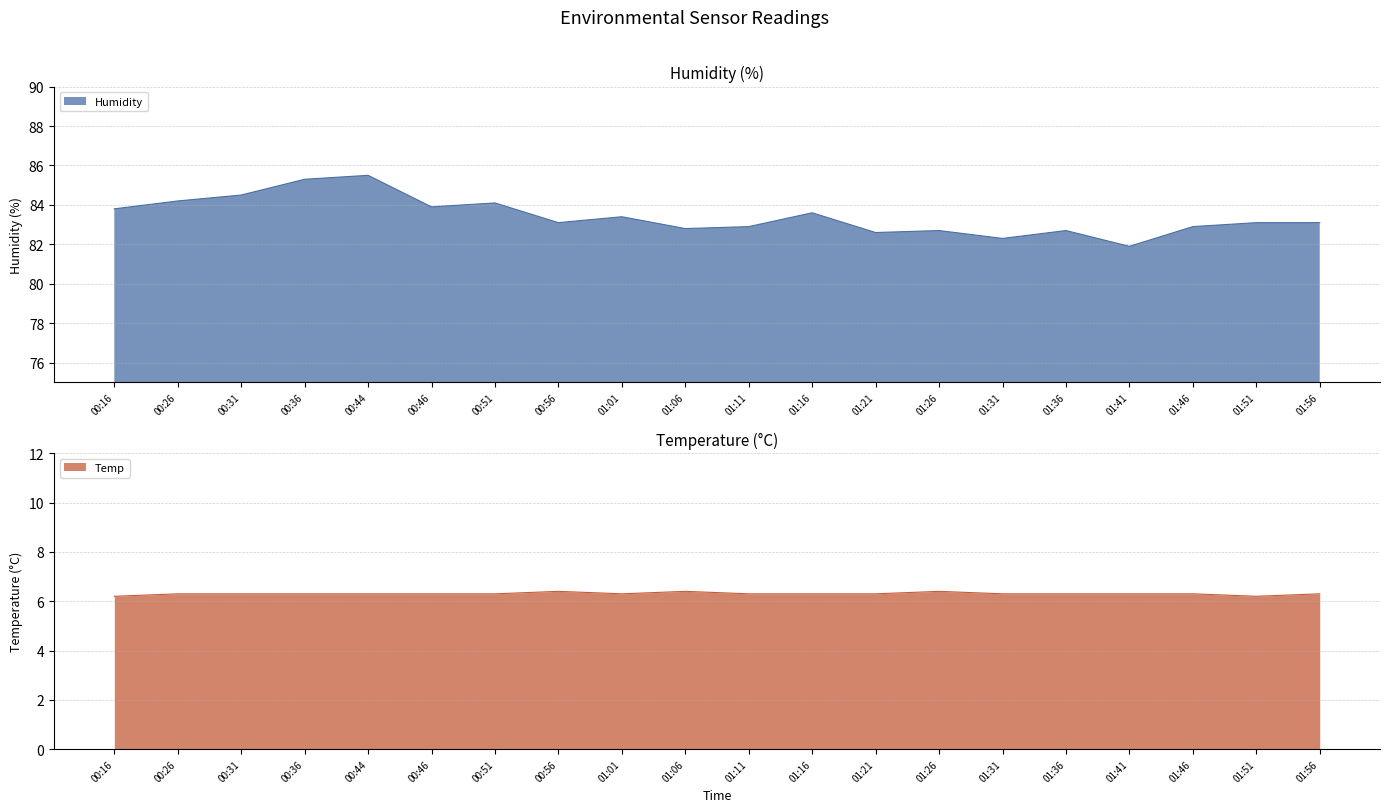

What is the label of the 12th point from the left?

01:16